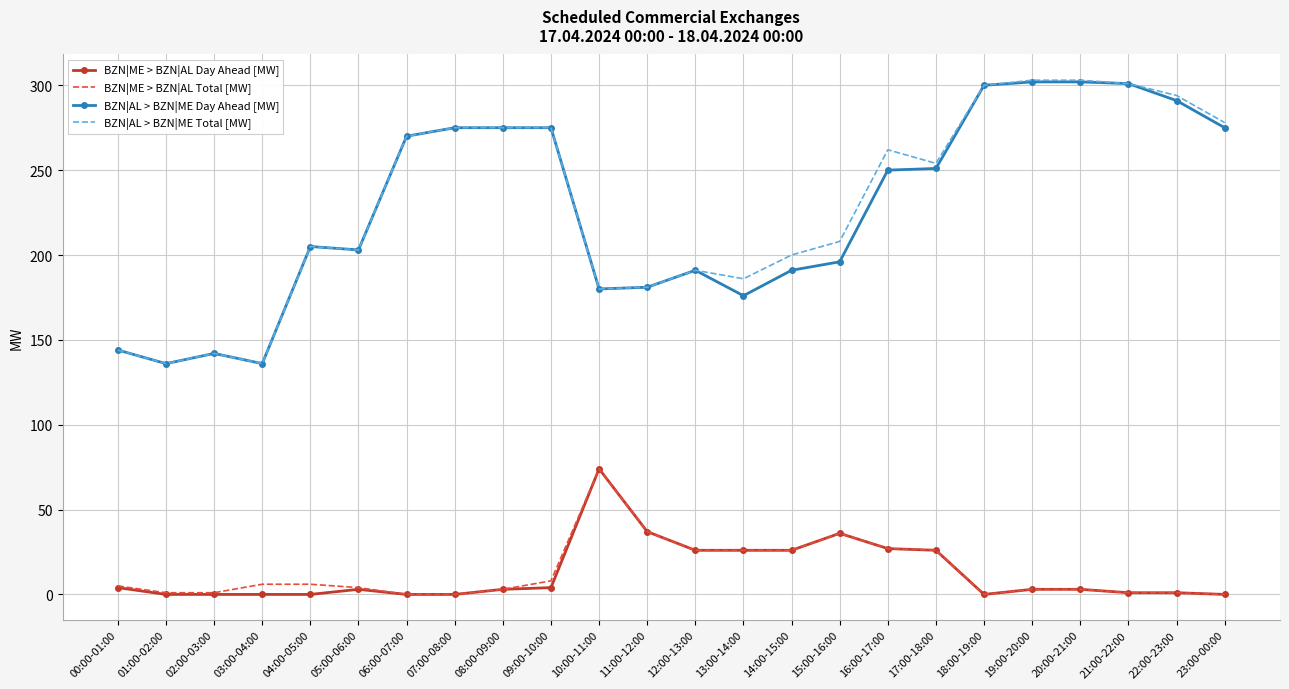

Which series has the largest range (max minus min)?

BZN|AL > BZN|ME Total [MW]